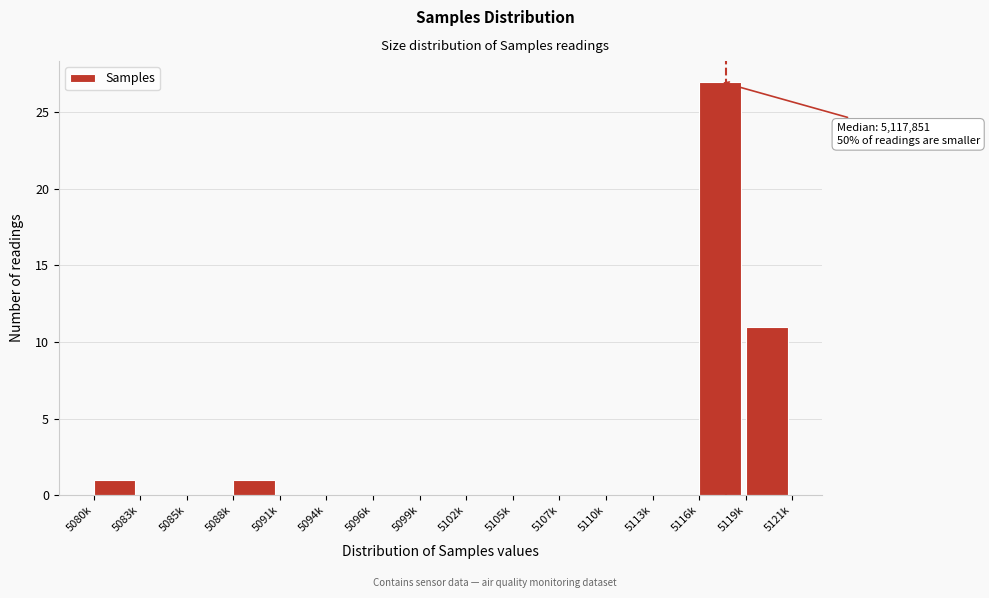

Reading right to left, extract all data points from this chart.

5119k=11	5116k=27	5113k=0	5110k=0	5107k=0	5105k=0	5102k=0	5099k=0	5096k=0	5094k=0	5091k=0	5088k=1	5085k=0	5083k=0	5080k=1